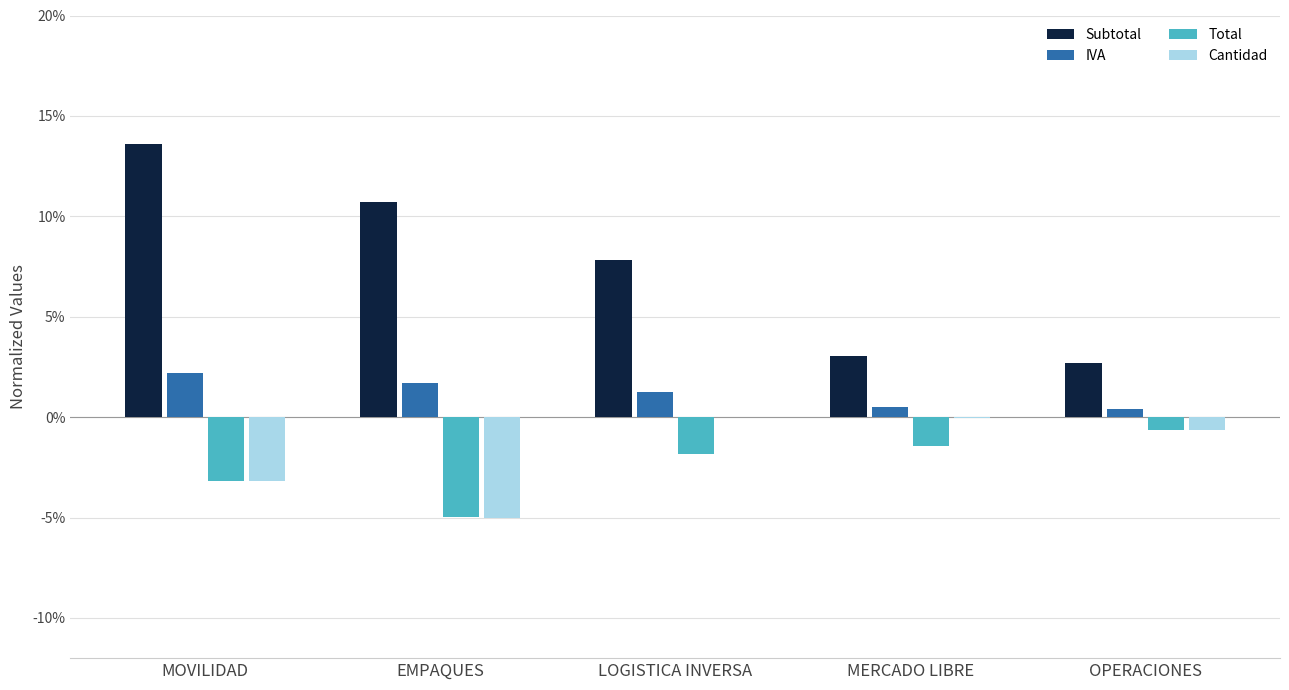

What is the maximum value shown in the chart?

13.6